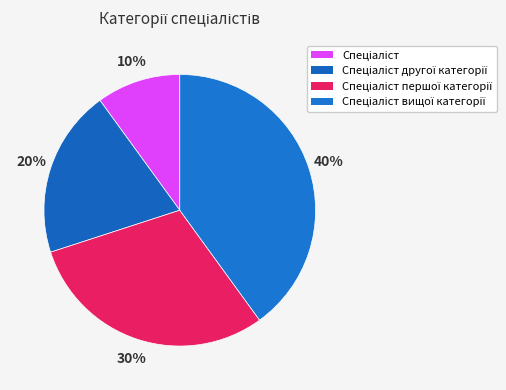

What is the total percentage of Спеціаліст вищої категорії and Спеціаліст другої категорії?

60.0%